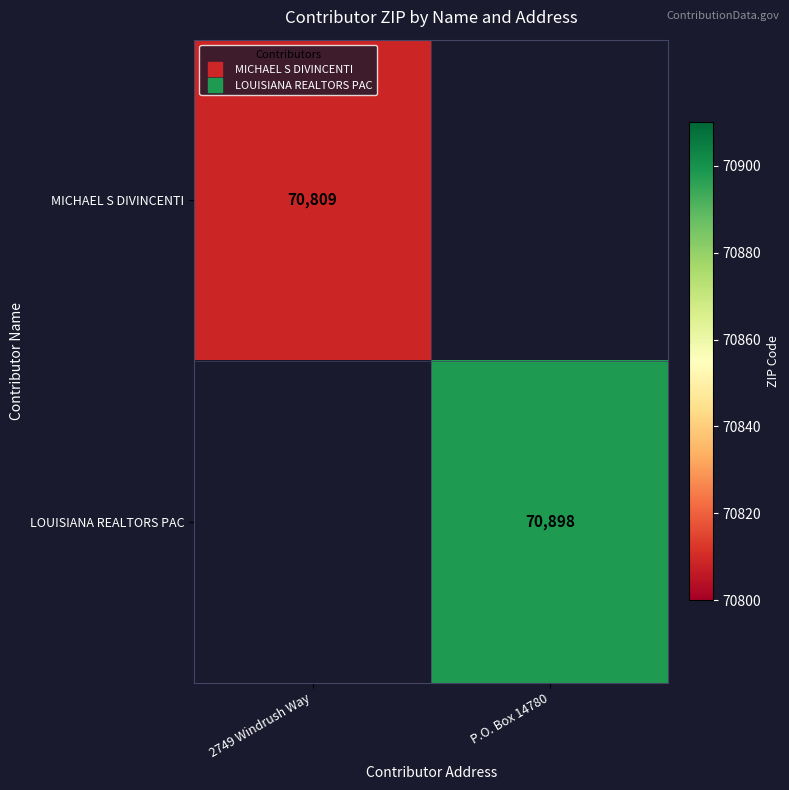

Which series has the largest range (max minus min)?

MICHAEL S DIVINCENTI